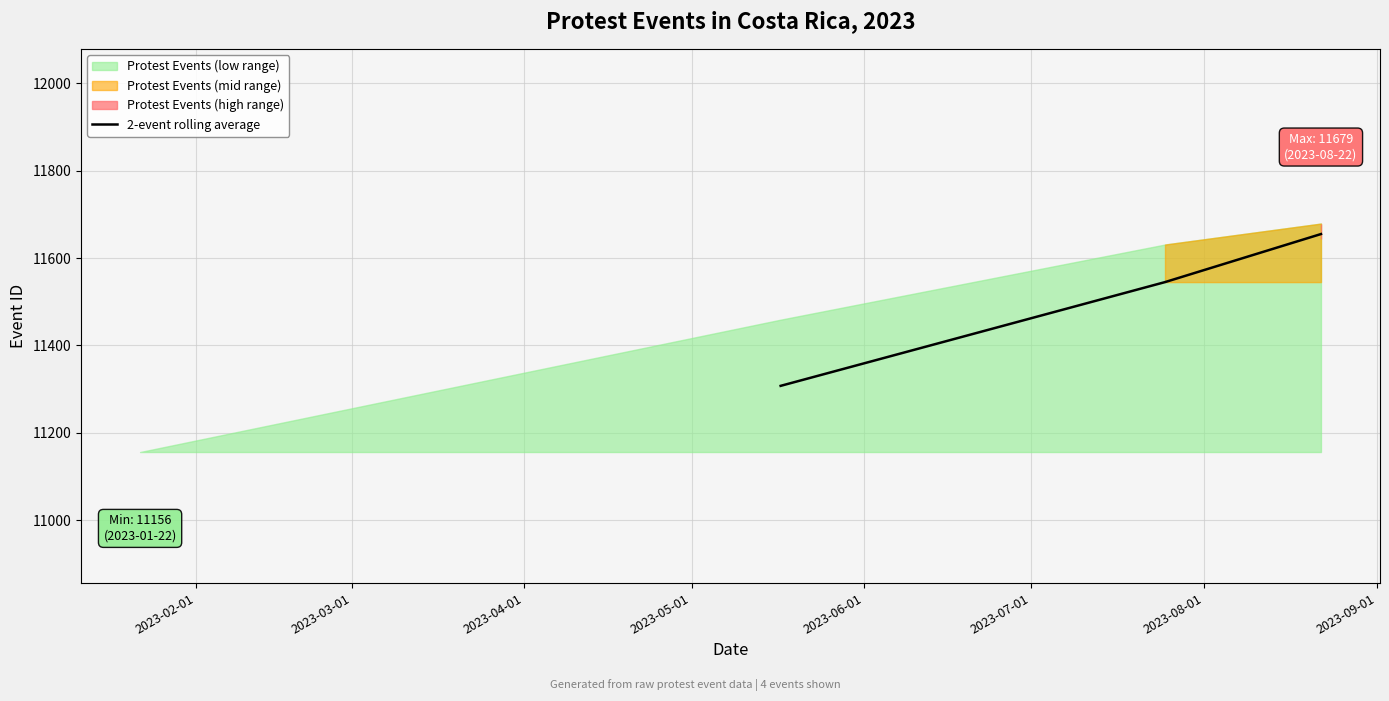

What is the minimum value for 2-event rolling average?

11307.5